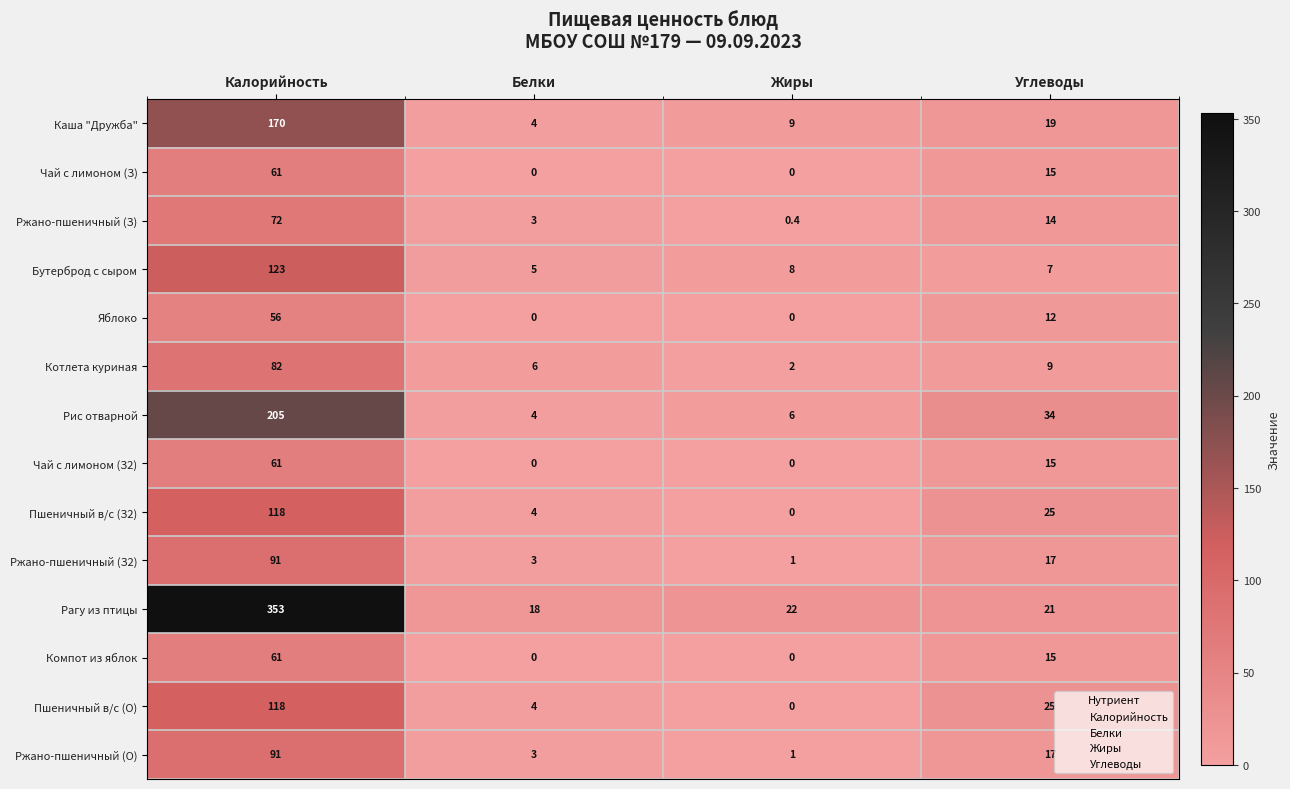

What is the difference between the second highest and minimum values in the Ржано-пшеничный (З2) series?

16.0